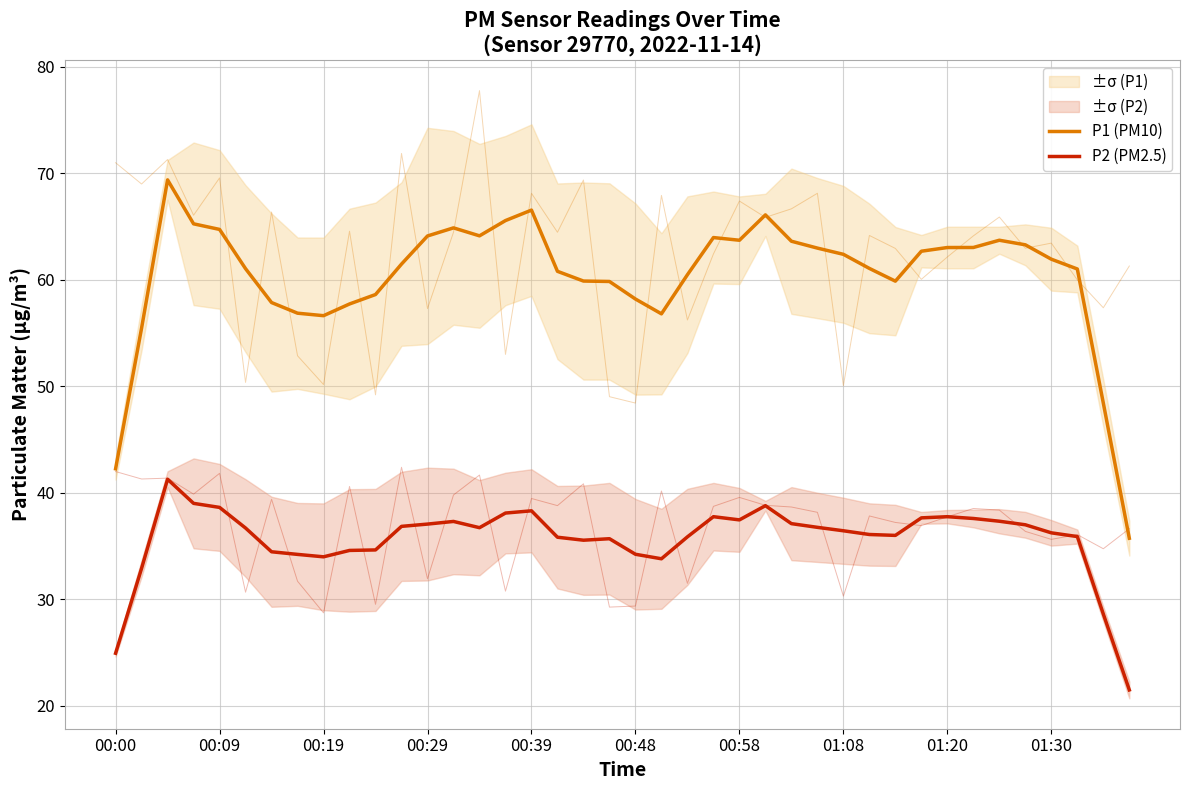

True or false: P1 (PM10) has more than 2 points higher than both neighbors.

True